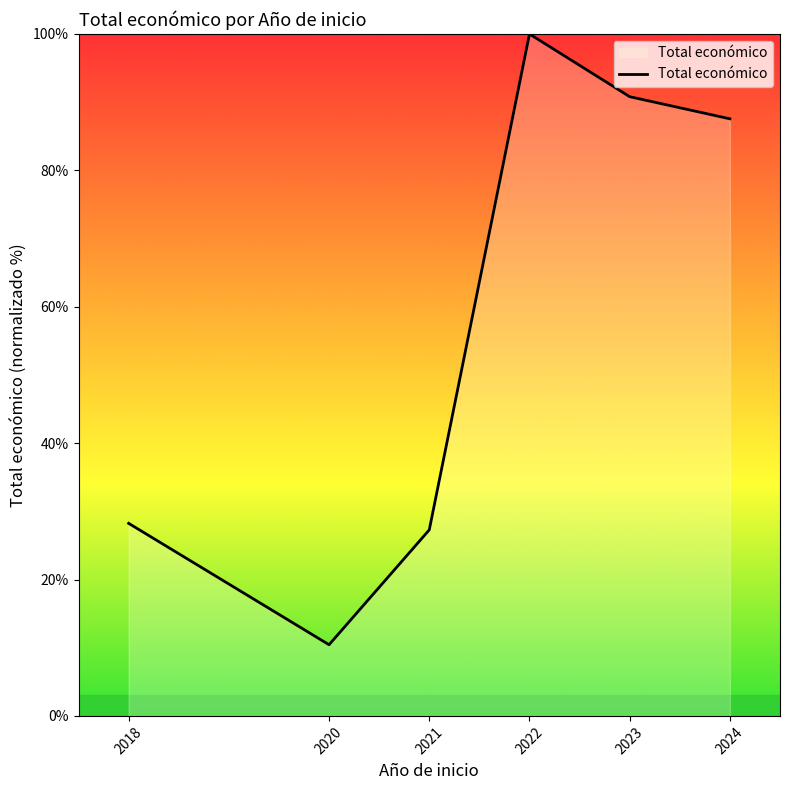

Is it true that the value at 2023 is 90.8?

True